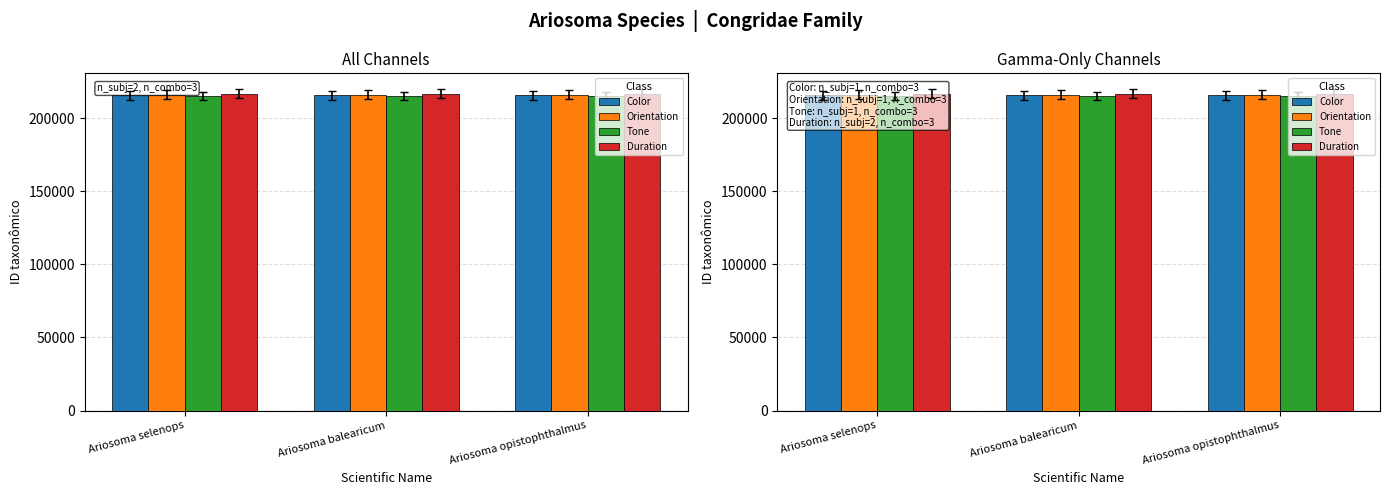

How many groups of bars are there?

3